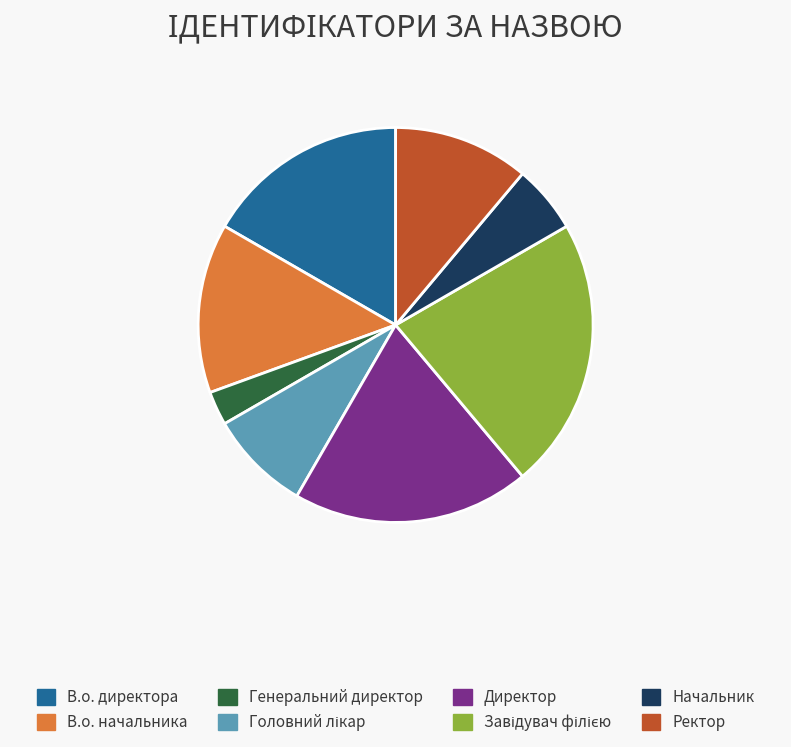

Count the number of slices in the pie.

8